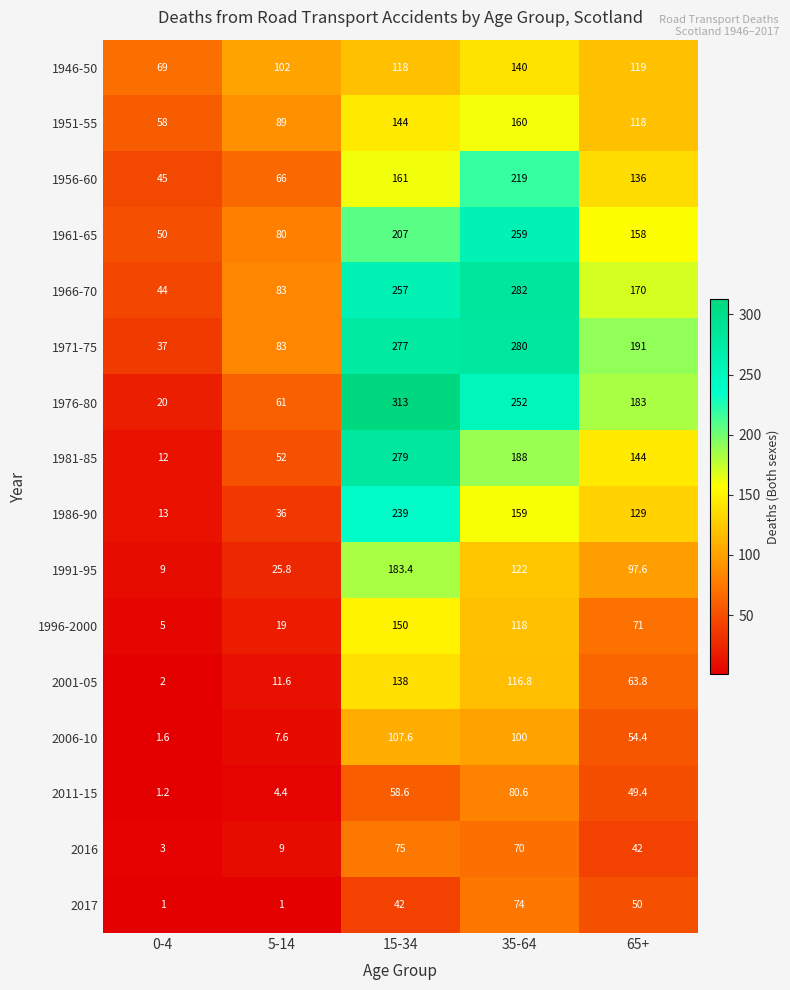

Where is 1966-70 nearest to the value 163?

65+